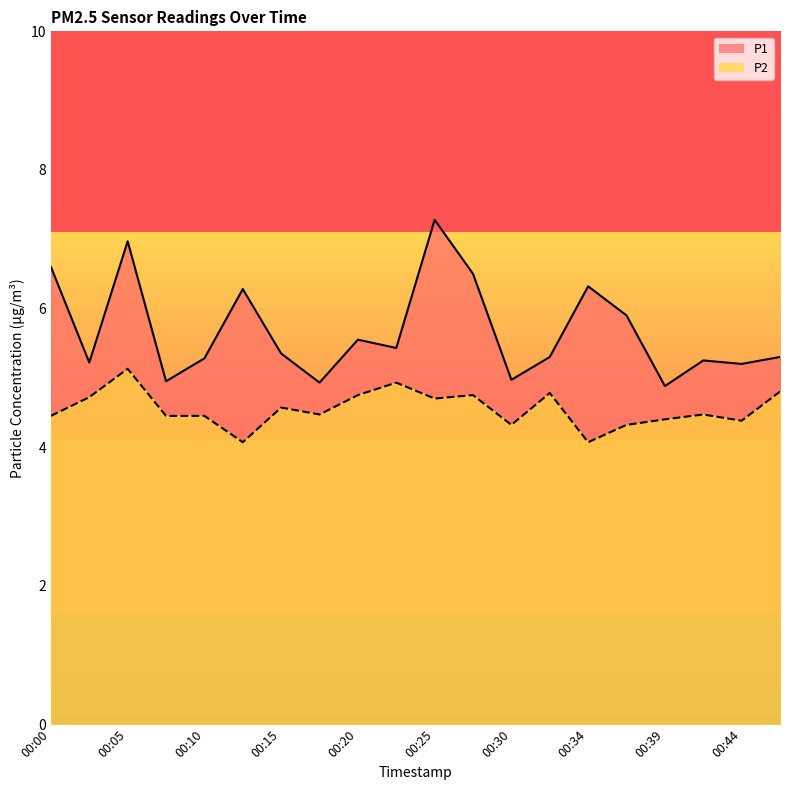

At which label is P2 closest to 4?

00:13